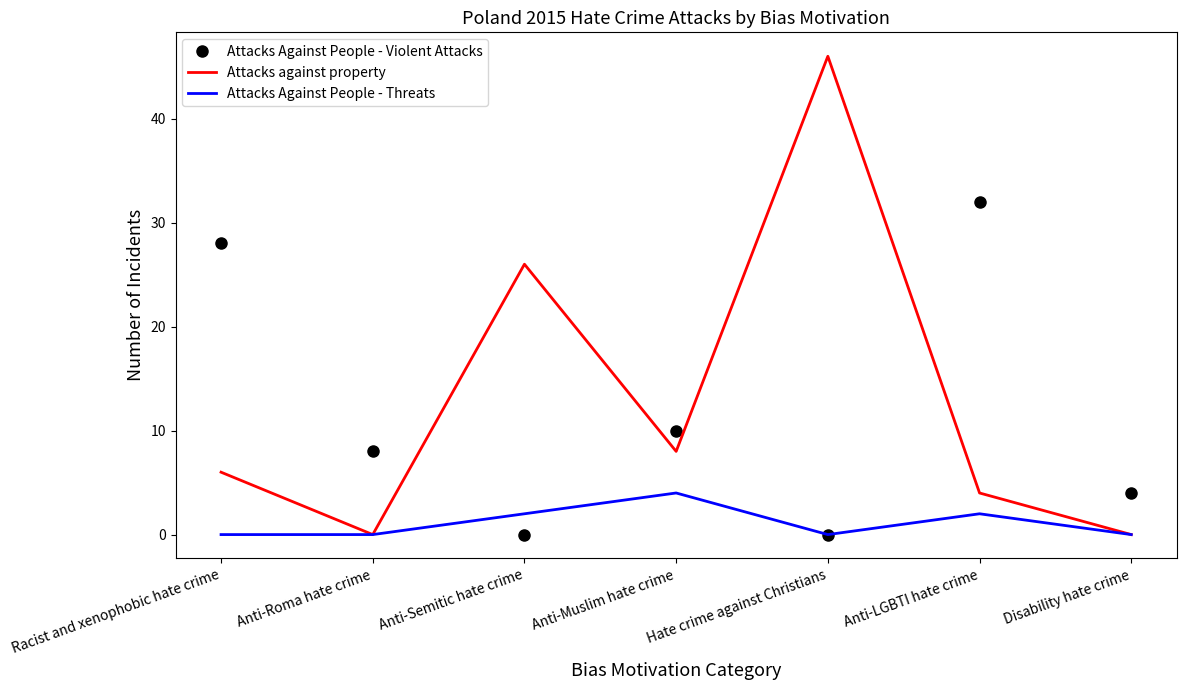

What is the difference between the second highest and second lowest values in the Attacks Against People - Threats series?

2